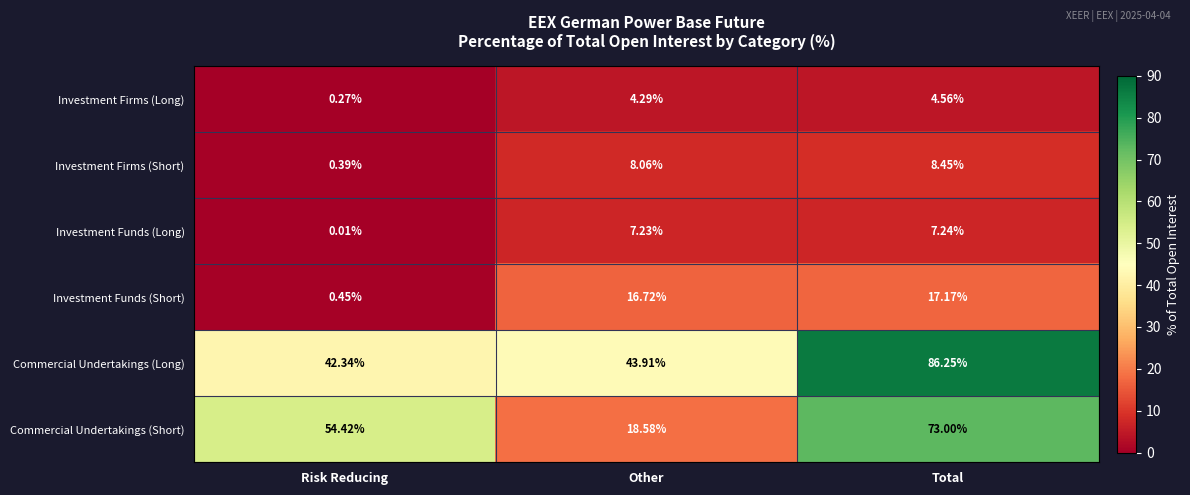

Which category has the highest value in the Investment Funds (Short) series?

Total